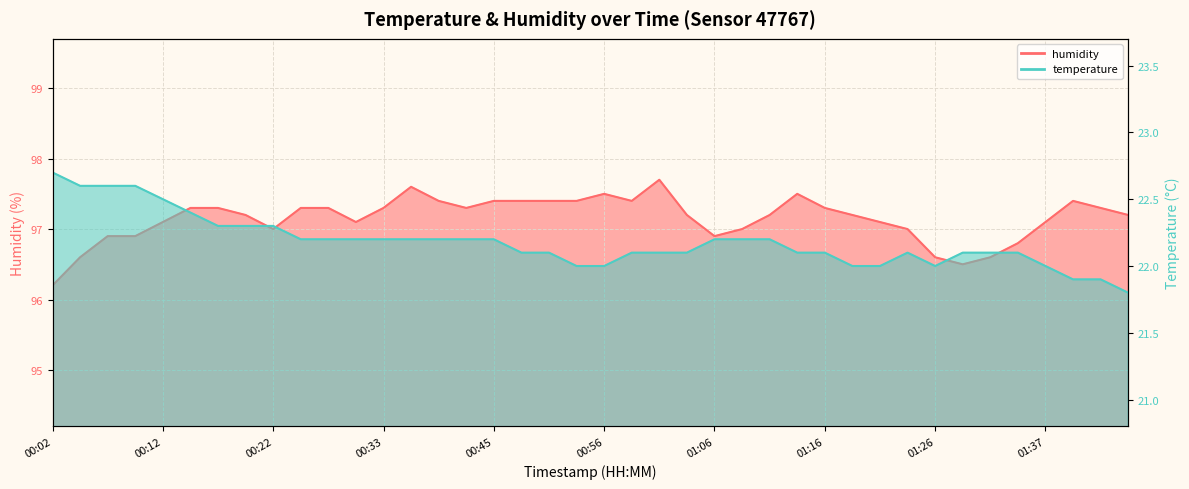

How many data points in temperature are above 22?

31